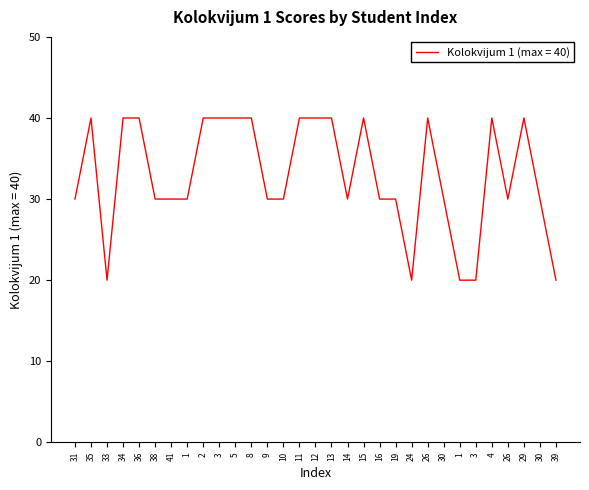

How many categories are shown in the chart?

31